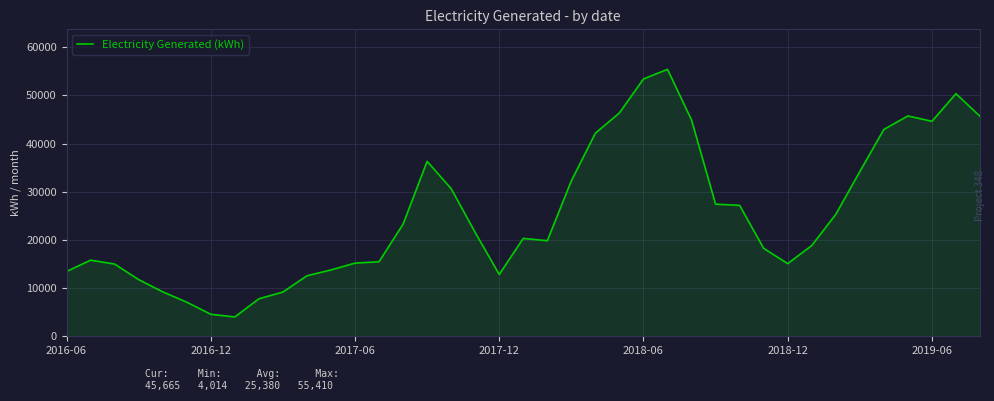

What is the minimum value shown in the chart?

4014.2